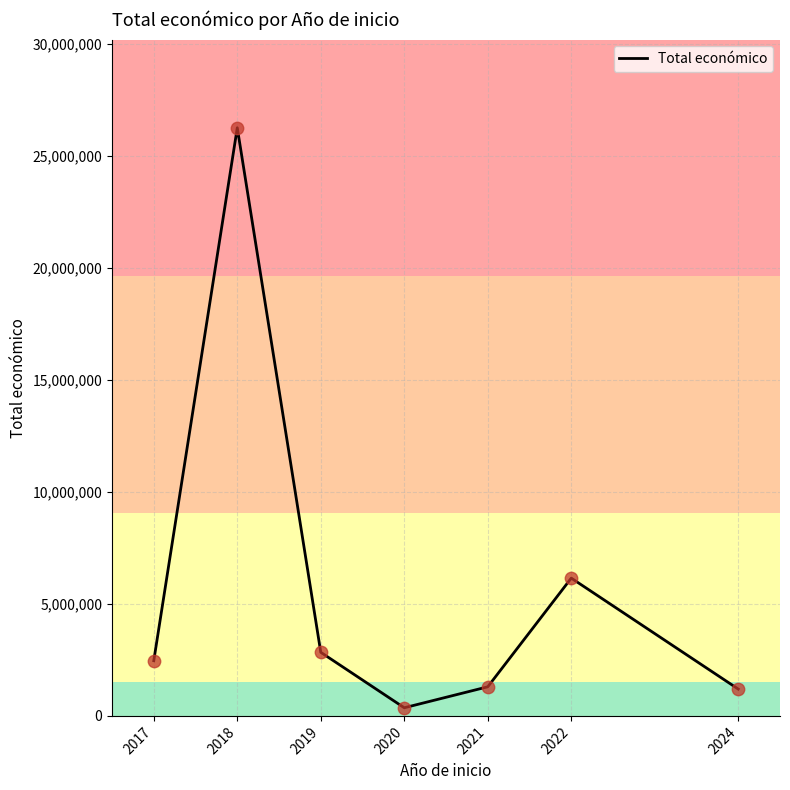

Between 2018 and 2024, which is larger?

2018